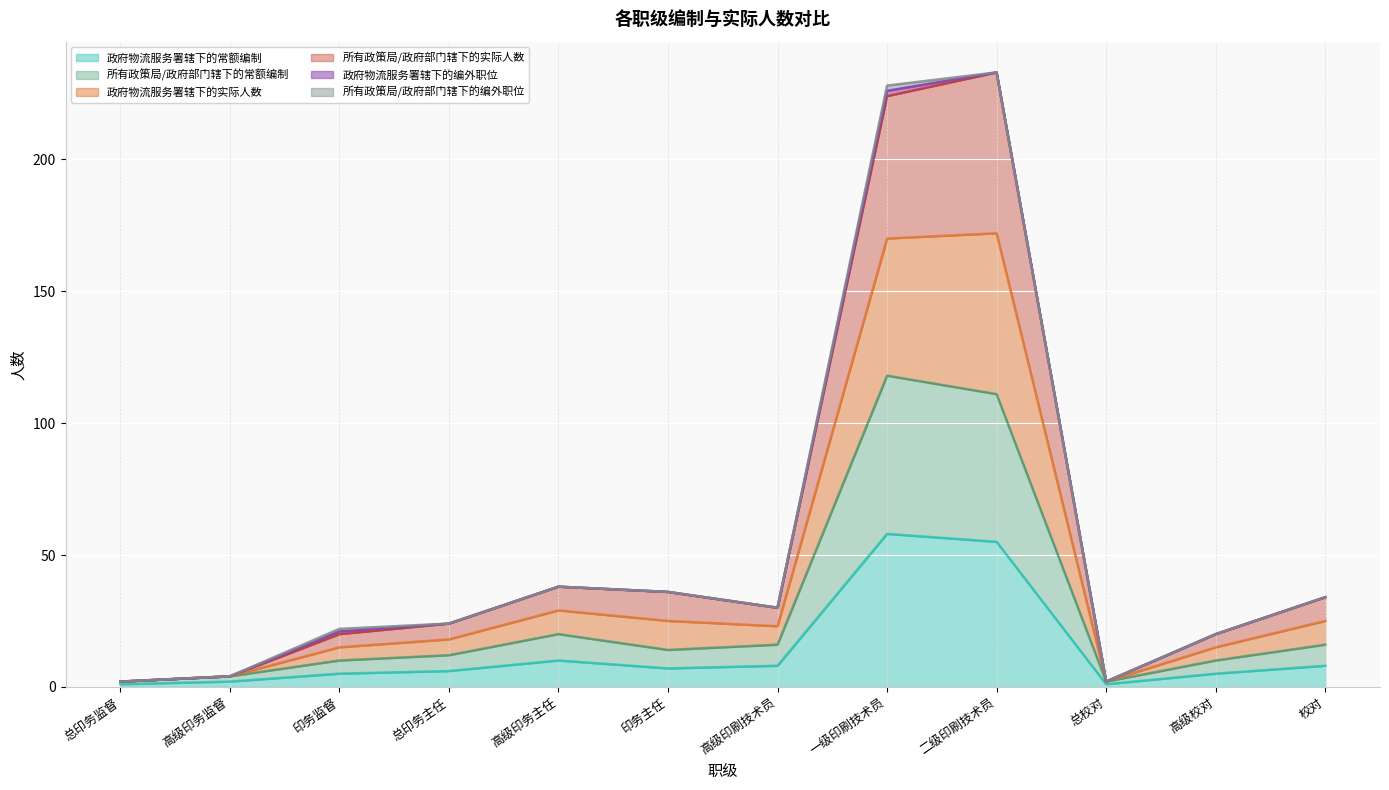

How many interior local valleys does the 政府物流服务署辖下的常额编制 series have?

2